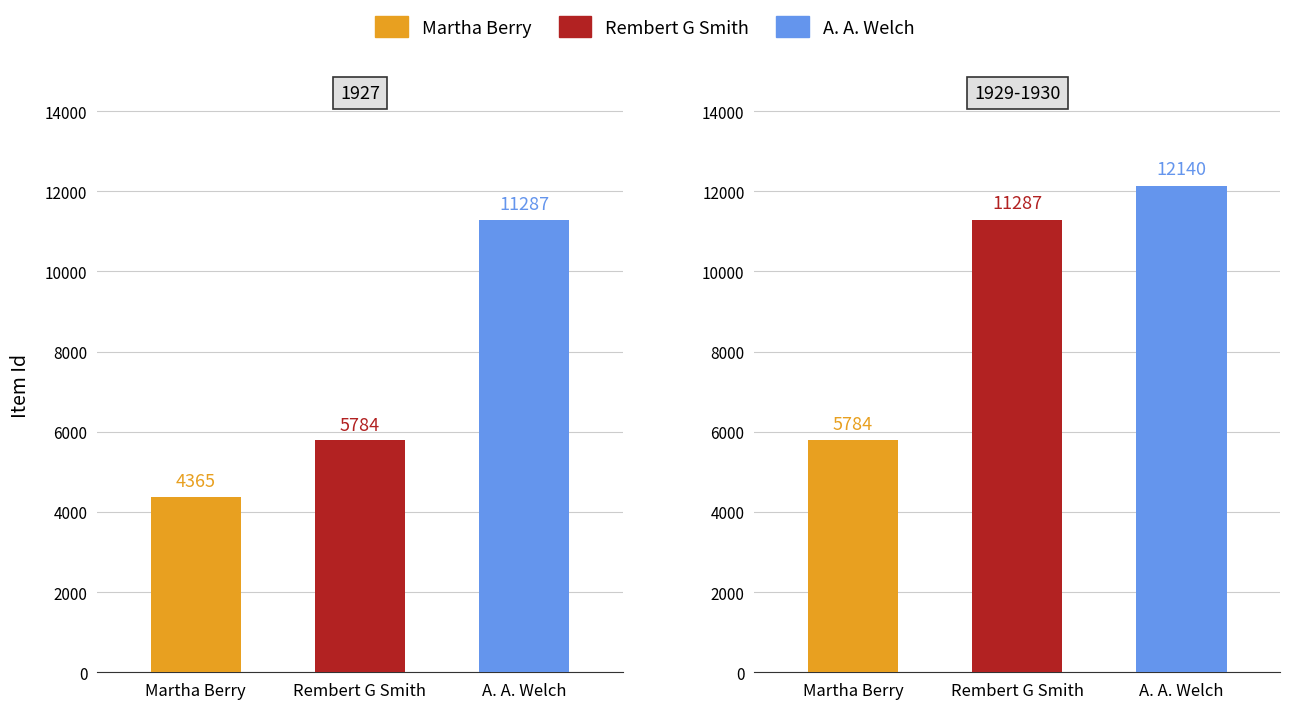

What is the approximate value of Martha Berry at 1929-1930?

5784